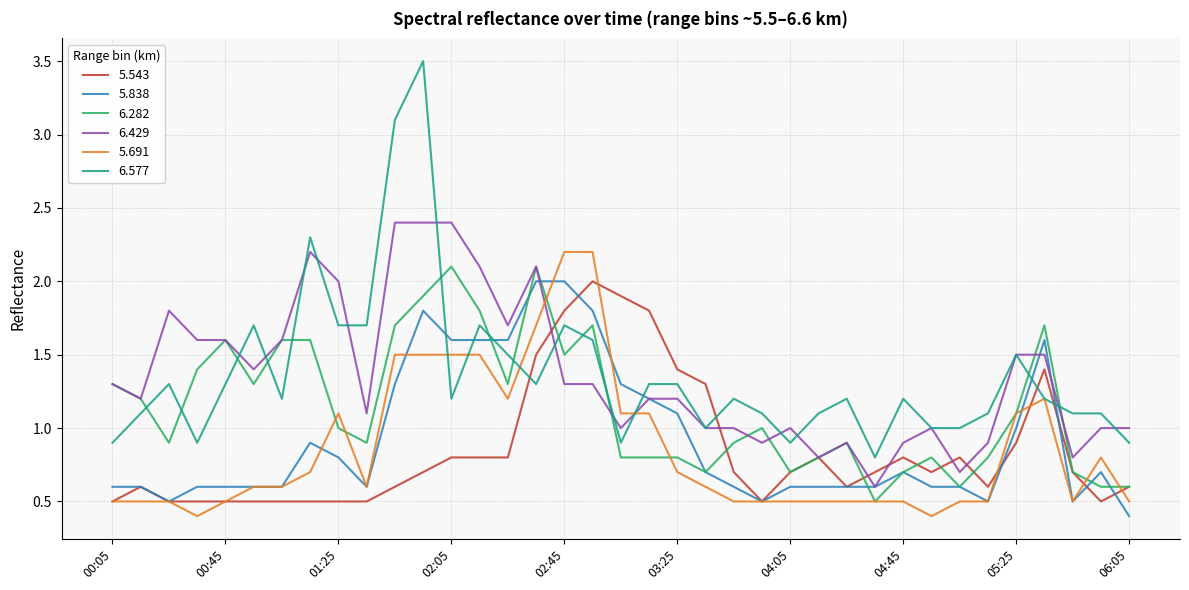

True or false: 6.577 and 5.838 intersect in this chart.

True